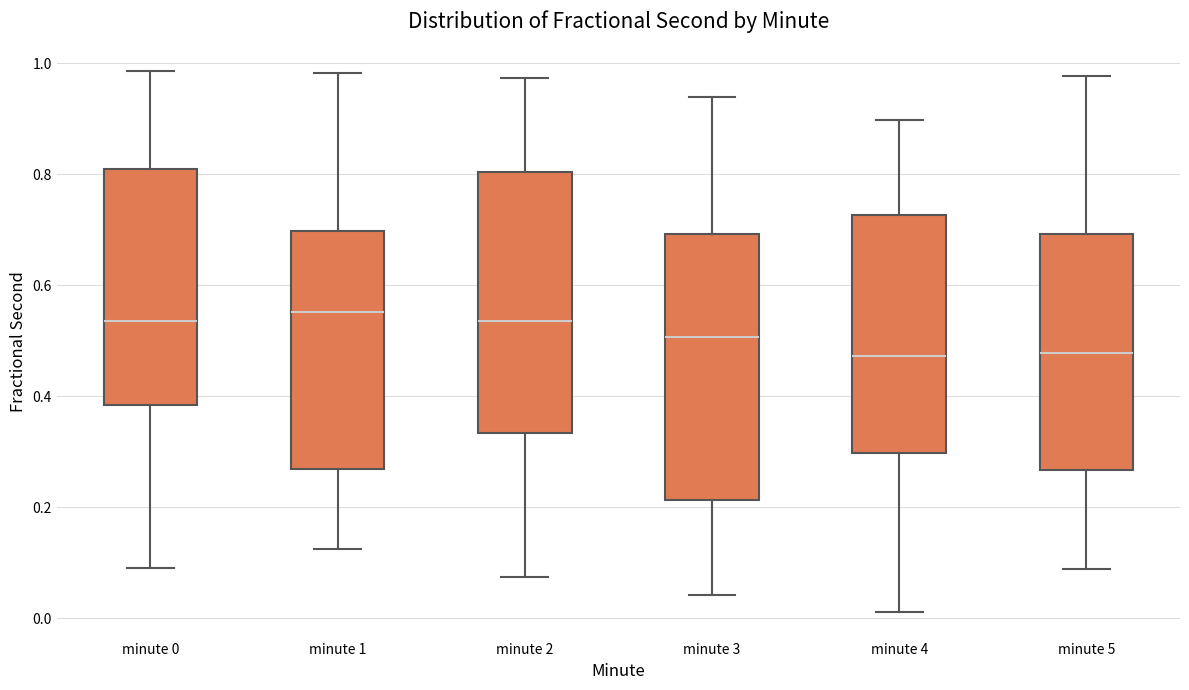

Reading left to right, transcribe this box plot: for each box, give where its median line is, the range the box spans, and where its two whiskers end, as read against the y-axis. The values are not printed on the chart, so give them approximately, as read against the axis.

minute 0: median 0.54, box 0.38 to 0.80, whiskers 0.10 to 0.98
minute 1: median 0.56, box 0.26 to 0.70, whiskers 0.12 to 0.98
minute 2: median 0.54, box 0.34 to 0.80, whiskers 0.08 to 0.98
minute 3: median 0.50, box 0.22 to 0.70, whiskers 0.04 to 0.94
minute 4: median 0.48, box 0.30 to 0.72, whiskers 0.02 to 0.90
minute 5: median 0.48, box 0.26 to 0.70, whiskers 0.08 to 0.98